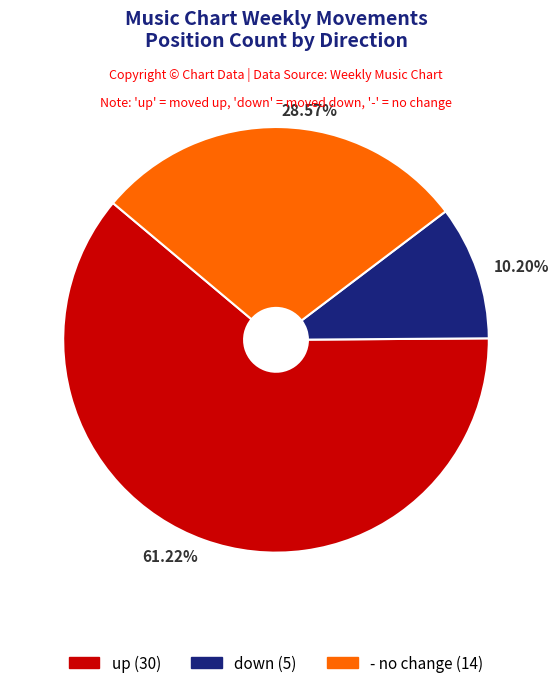

Is there any slice that represents more than half of the pie?

Yes